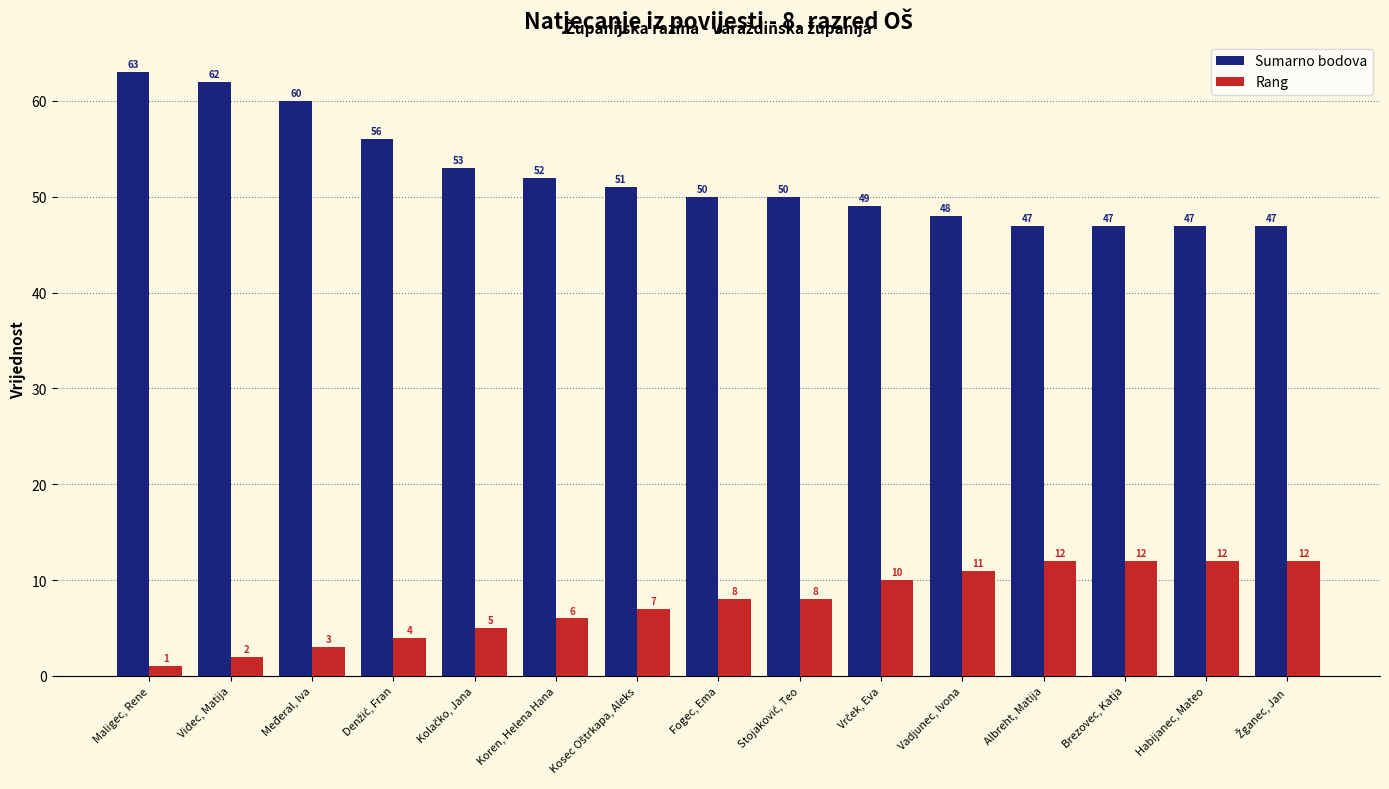

What is the value of the Rang bar at the 10th from the left?

10